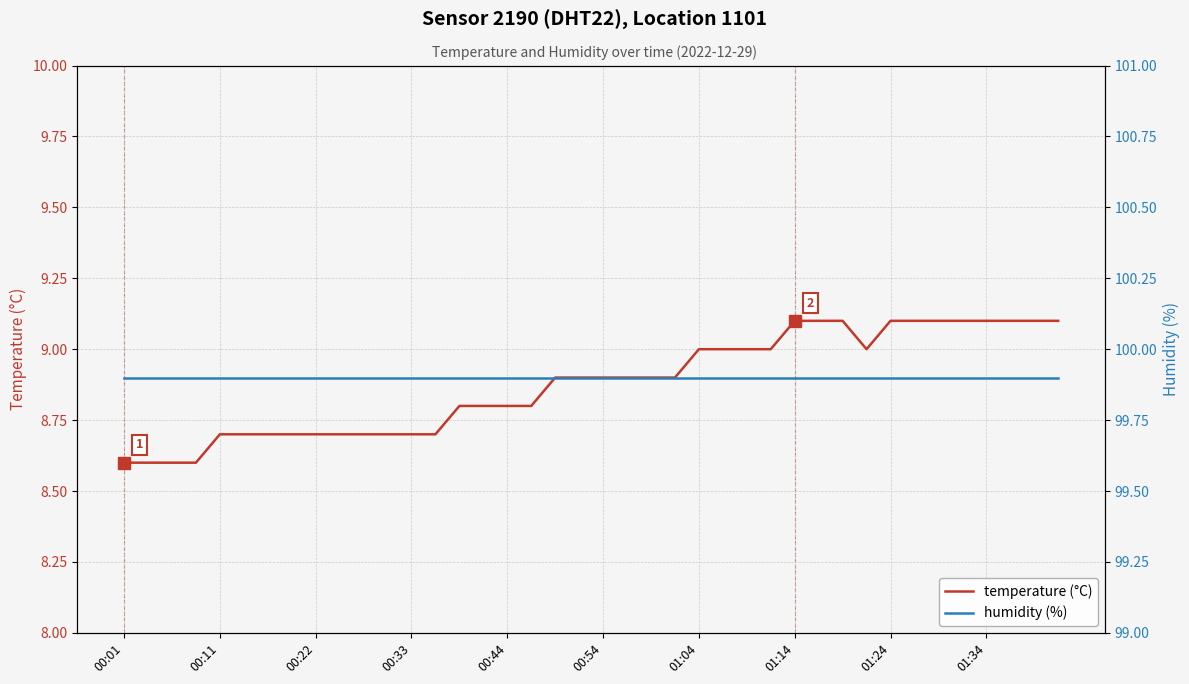

Between 31 and 34, which series saw the biggest shift?

temperature (°C)